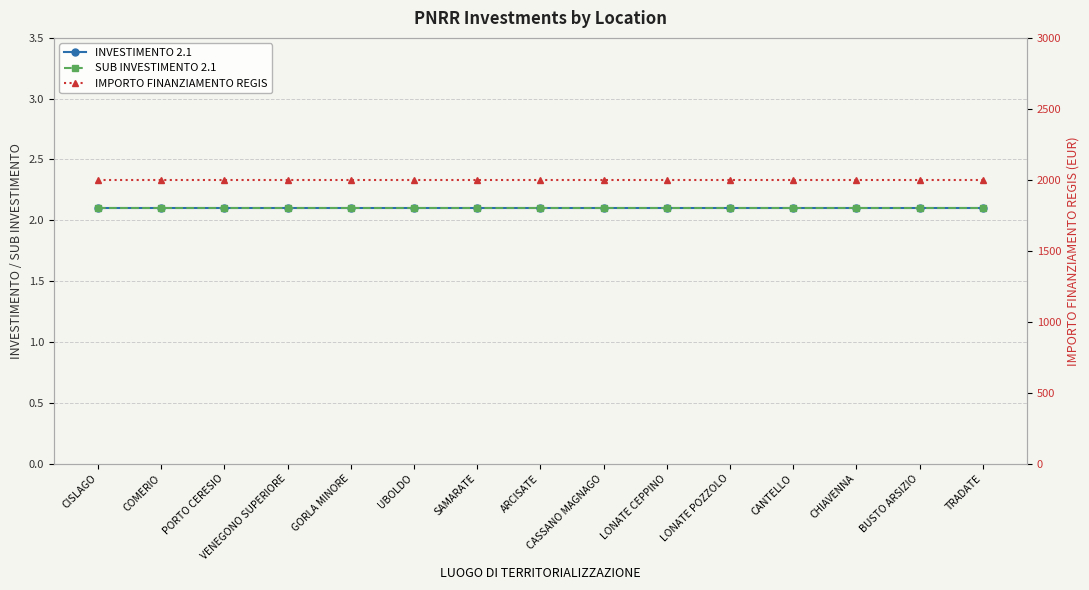

Reading left to right, list all the values displayed in this chart.

INVESTIMENTO 2.1: CISLAGO=2.1	COMERIO=2.1	PORTO CERESIO=2.1	VENEGONO SUPERIORE=2.1	GORLA MINORE=2.1	UBOLDO=2.1	SAMARATE=2.1	ARCISATE=2.1	CASSANO MAGNAGO=2.1	LONATE CEPPINO=2.1	LONATE POZZOLO=2.1	CANTELLO=2.1	CHIAVENNA=2.1	BUSTO ARSIZIO=2.1	TRADATE=2.1
SUB INVESTIMENTO 2.1: CISLAGO=2.1	COMERIO=2.1	PORTO CERESIO=2.1	VENEGONO SUPERIORE=2.1	GORLA MINORE=2.1	UBOLDO=2.1	SAMARATE=2.1	ARCISATE=2.1	CASSANO MAGNAGO=2.1	LONATE CEPPINO=2.1	LONATE POZZOLO=2.1	CANTELLO=2.1	CHIAVENNA=2.1	BUSTO ARSIZIO=2.1	TRADATE=2.1
IMPORTO FINANZIAMENTO REGIS: CISLAGO=2000.0	COMERIO=2000.0	PORTO CERESIO=2000.0	VENEGONO SUPERIORE=2000.0	GORLA MINORE=2000.0	UBOLDO=2000.0	SAMARATE=2000.0	ARCISATE=2000.0	CASSANO MAGNAGO=2000.0	LONATE CEPPINO=2000.0	LONATE POZZOLO=2000.0	CANTELLO=2000.0	CHIAVENNA=2000.0	BUSTO ARSIZIO=2000.0	TRADATE=2000.0